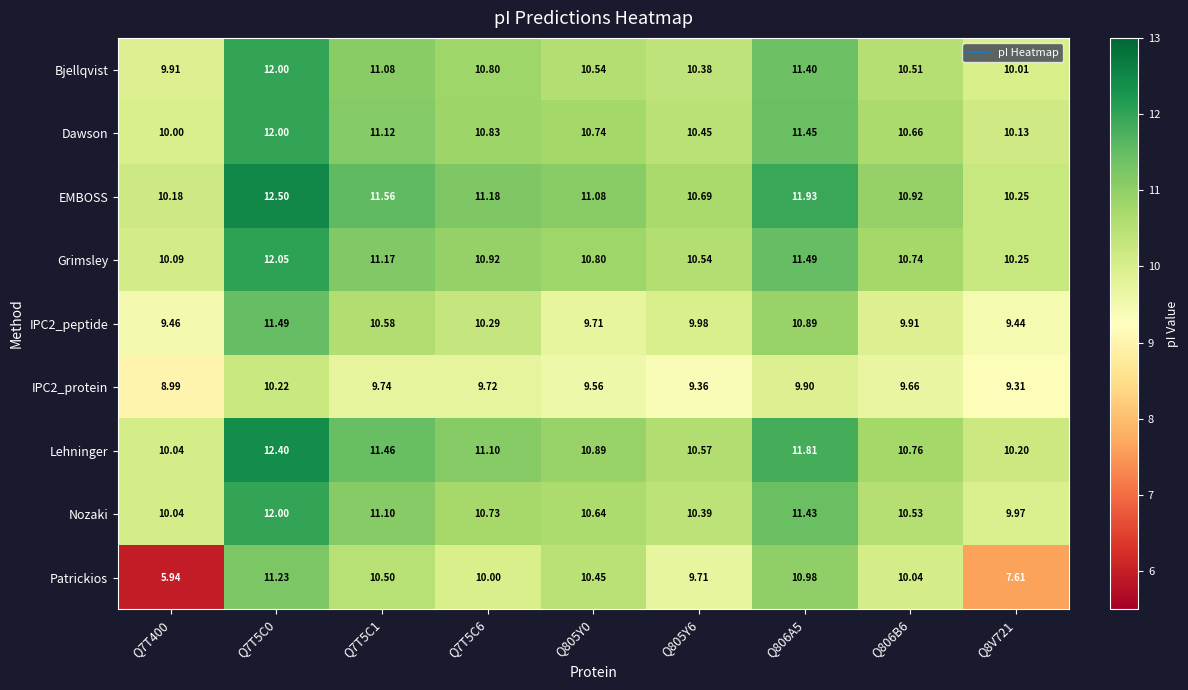

Which series has the largest total across all categories?

EMBOSS